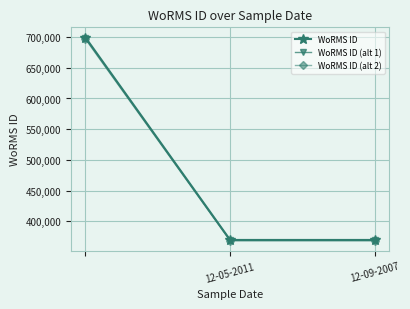

Reading left to right, what are all the values shown in this chart?

WoRMS ID: 699402.0	369489.0	369489.0
WoRMS ID (alt 1): 698003.2	368750.0	368750.0
WoRMS ID (alt 2): 696604.4	368011.0	368011.0